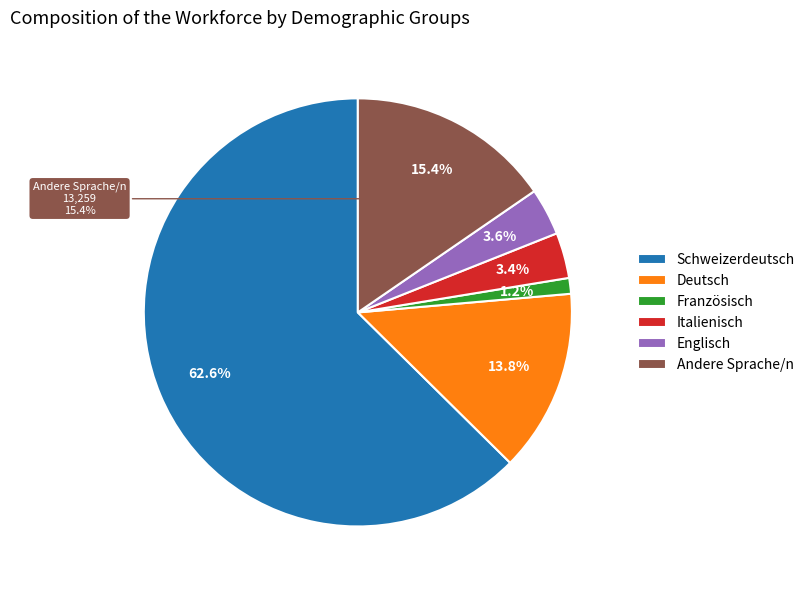

Which slice is the smallest?

Französisch